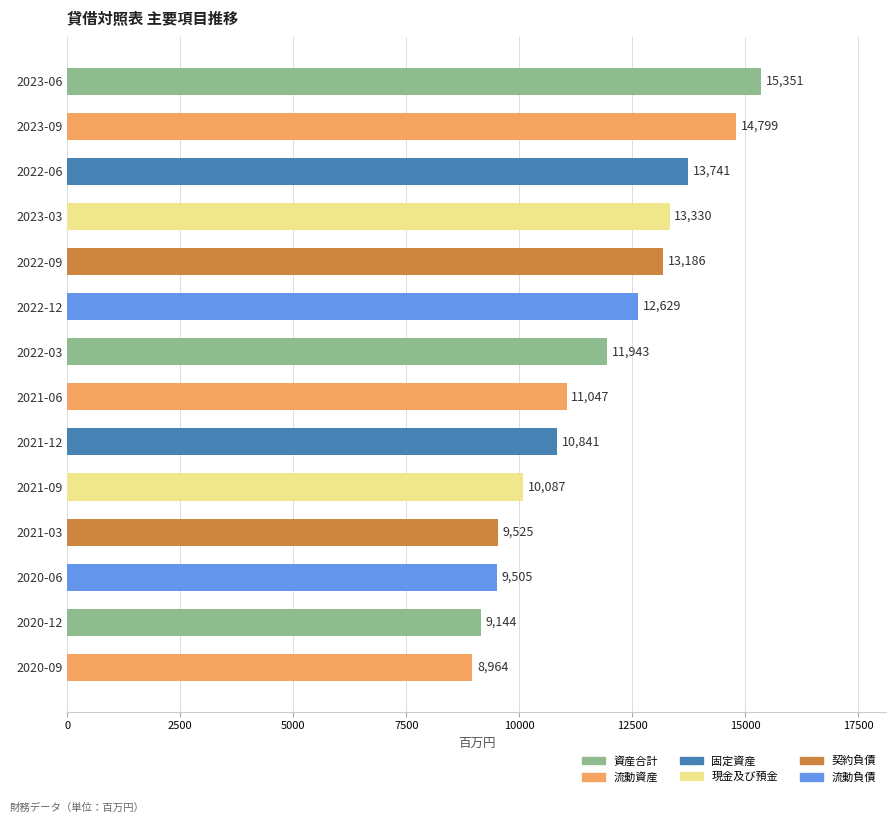

What is the ratio of the value at 2020-06 to the value at 2022-12?

0.8